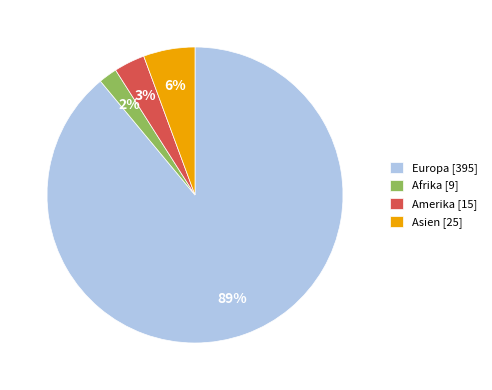

To the nearest percent, what is the average slice percentage?

25%